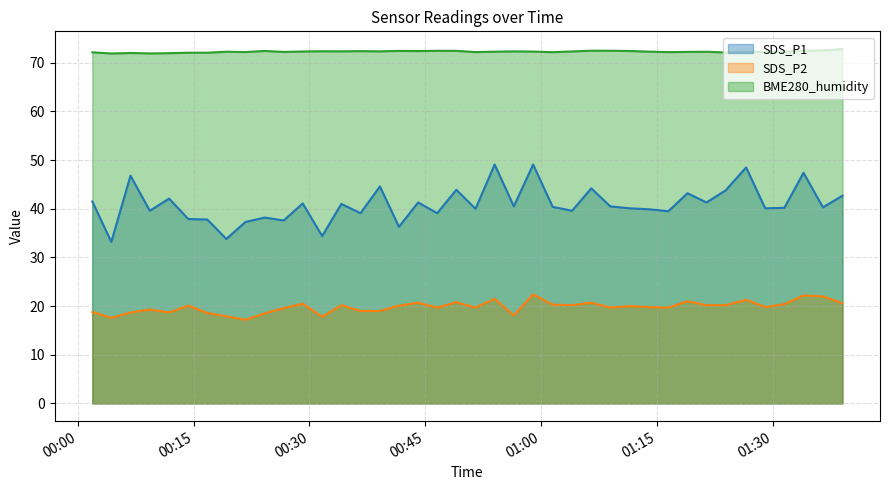

Where does the BME280_humidity series first go above 72?

2021/11/18 00:01:52